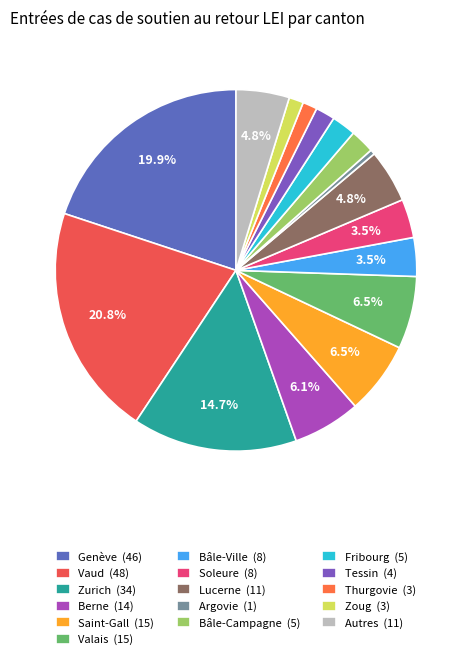

Is there a majority slice in this chart?

No